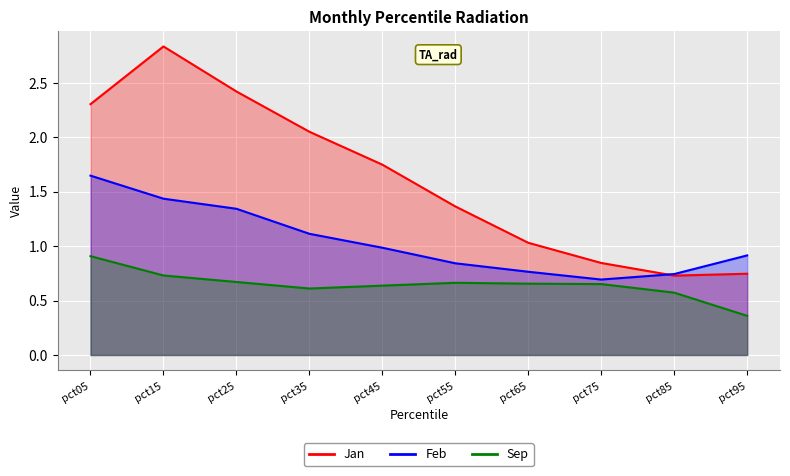

List the series in order of their peak value, highest first.

Jan, Feb, Sep